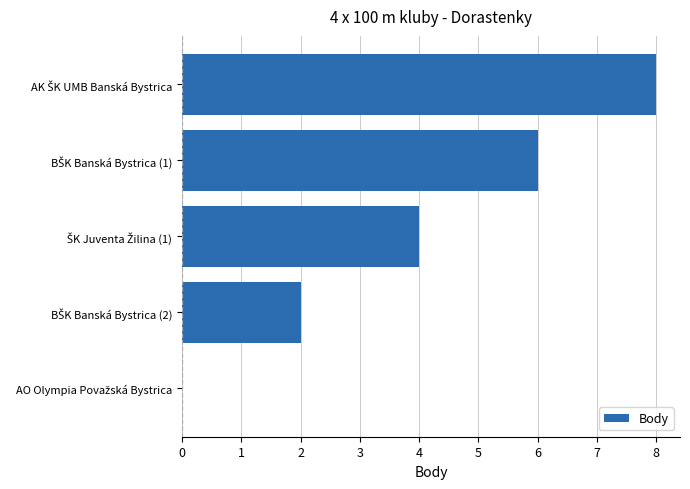

What is the greatest value displayed?

8